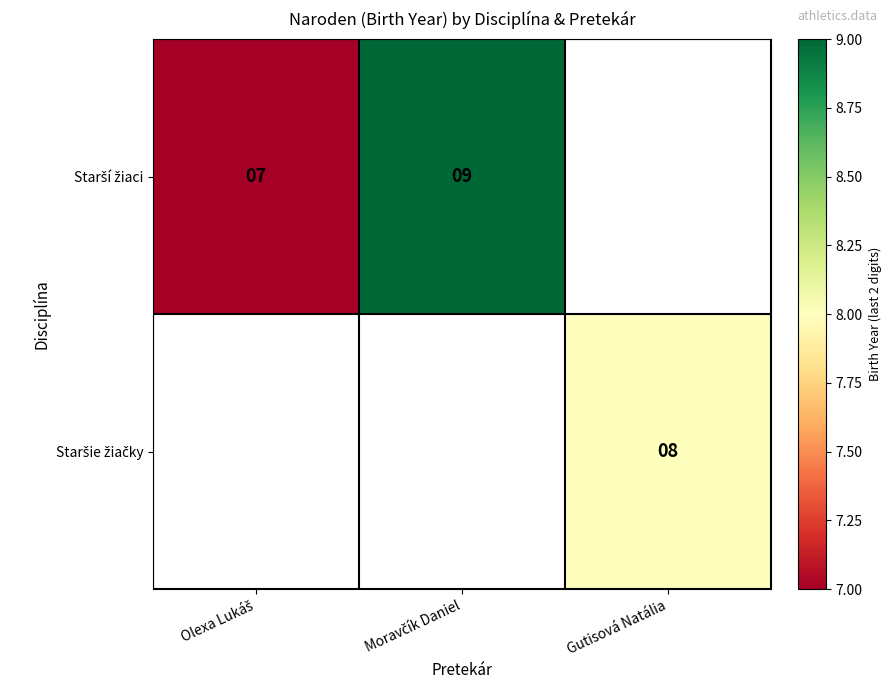

The value of Staršie žiačky at Gutisová Natália is 8.0. True or false?

True